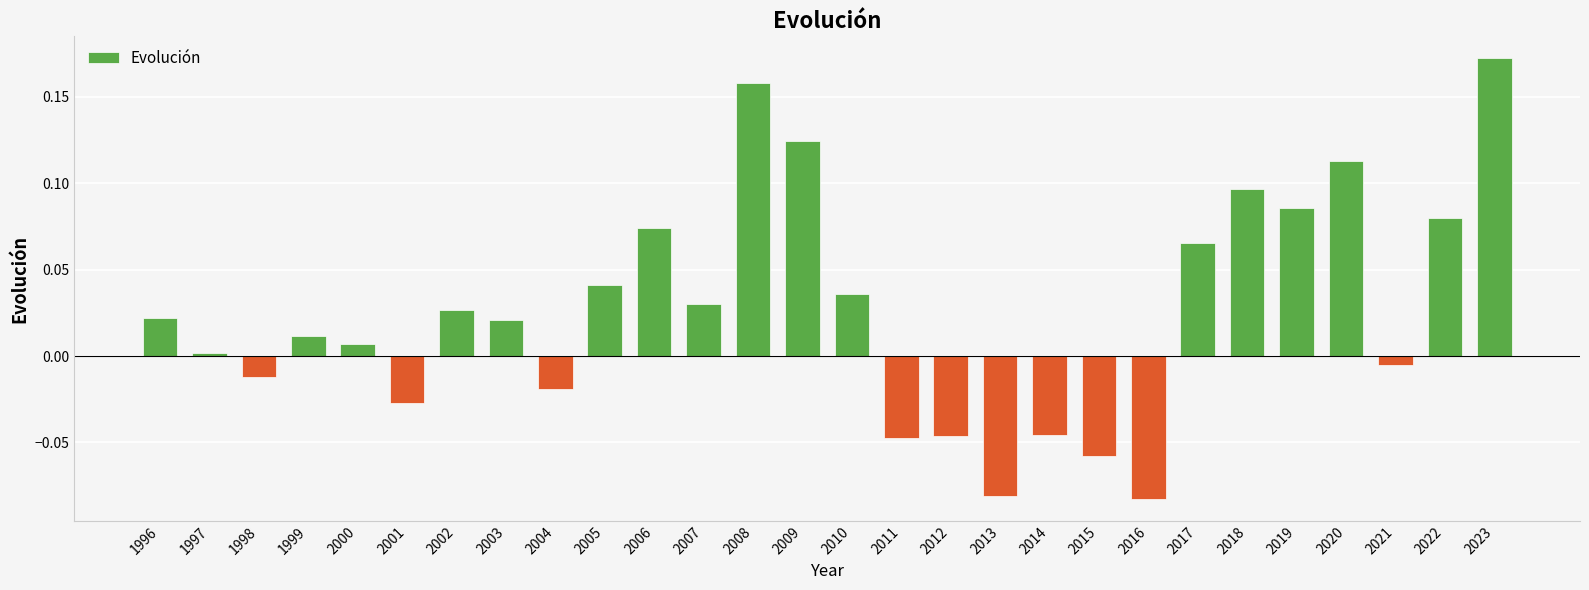

True or false: the data shows 0.1 at 2010.

False